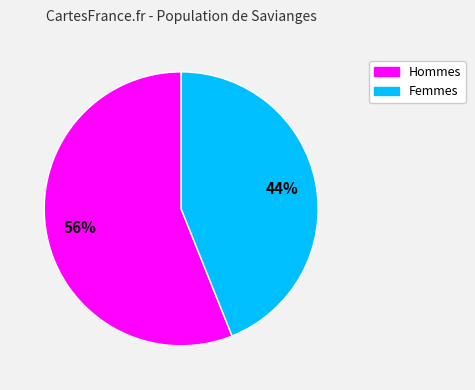

To the nearest percent, what is the difference between the largest and smallest slice percentages?

12%